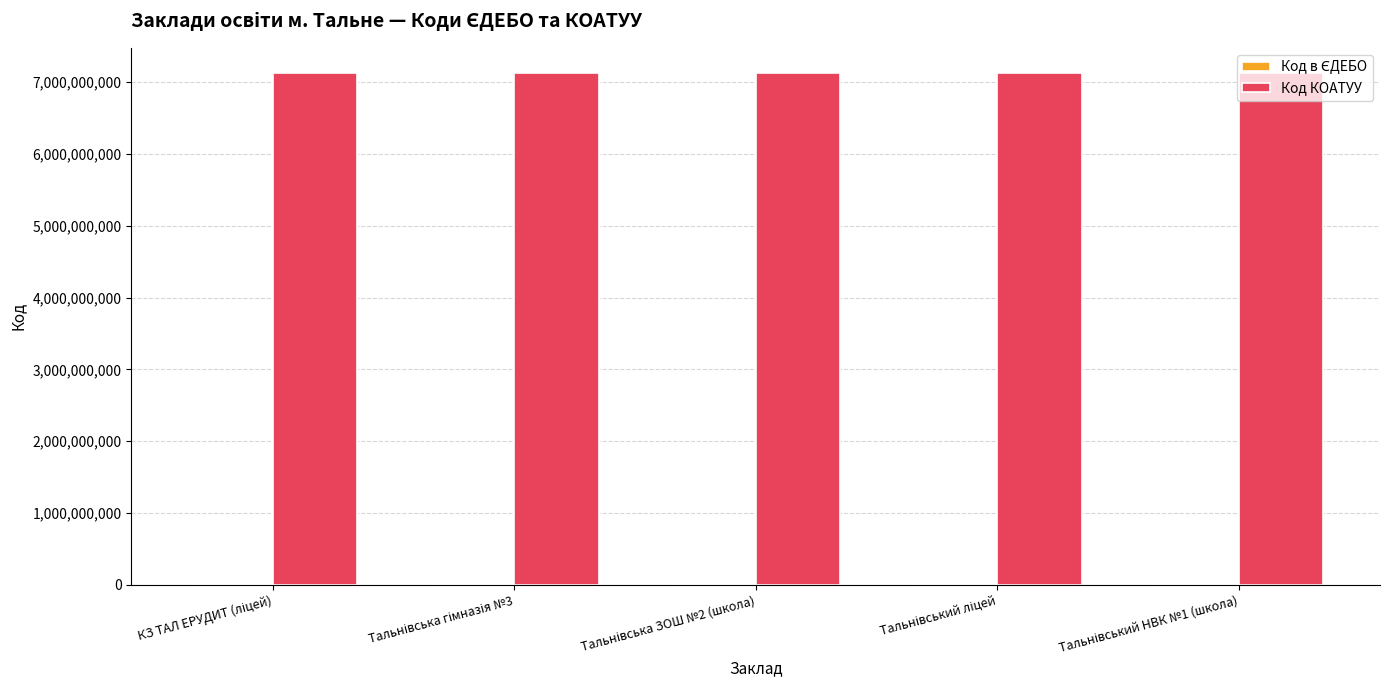

Which series has the largest total across all categories?

Код КОАТУУ